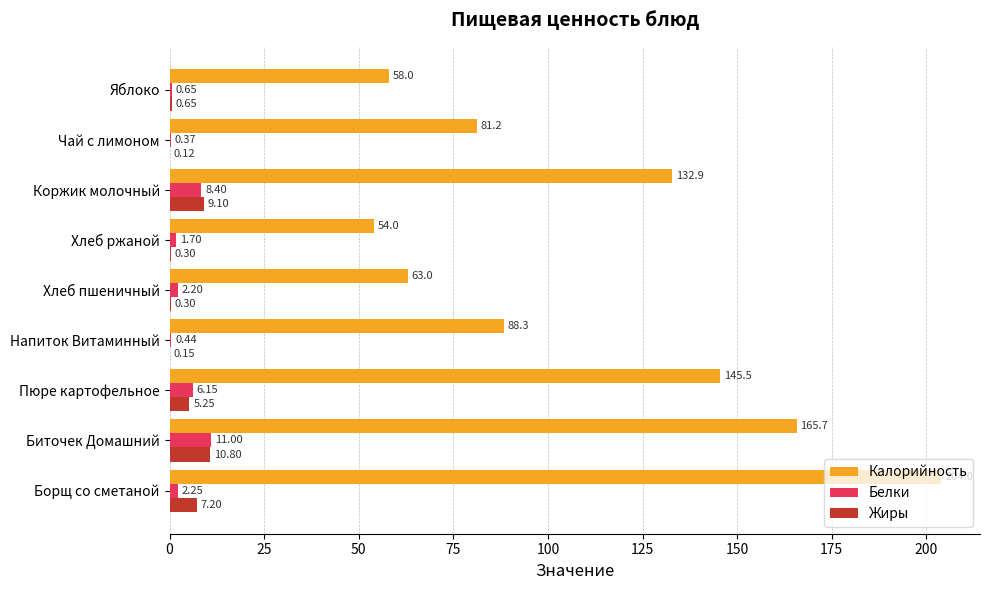

What is the highest value of the Калорийность series?

204.0